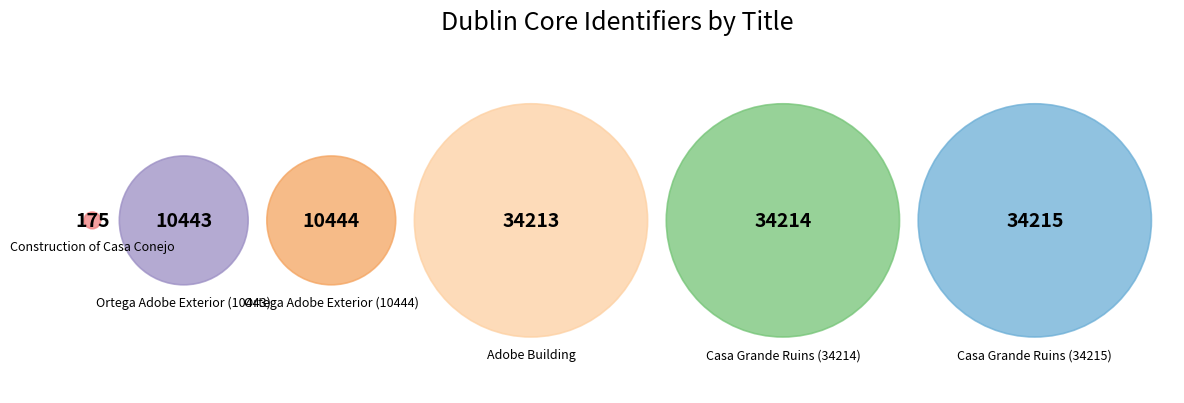

What is the smallest slice in the pie chart?

Construction of Casa Conejo